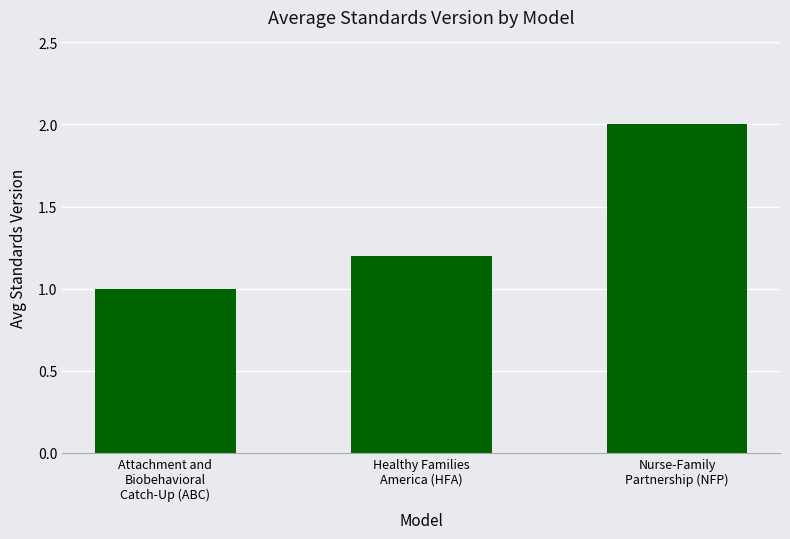

Count the number of values greater than 1.

2